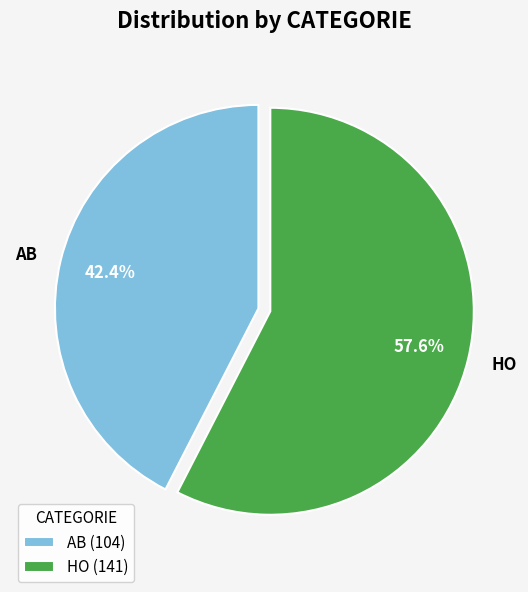

The HO slice represents 58% of the pie. True or false?

True